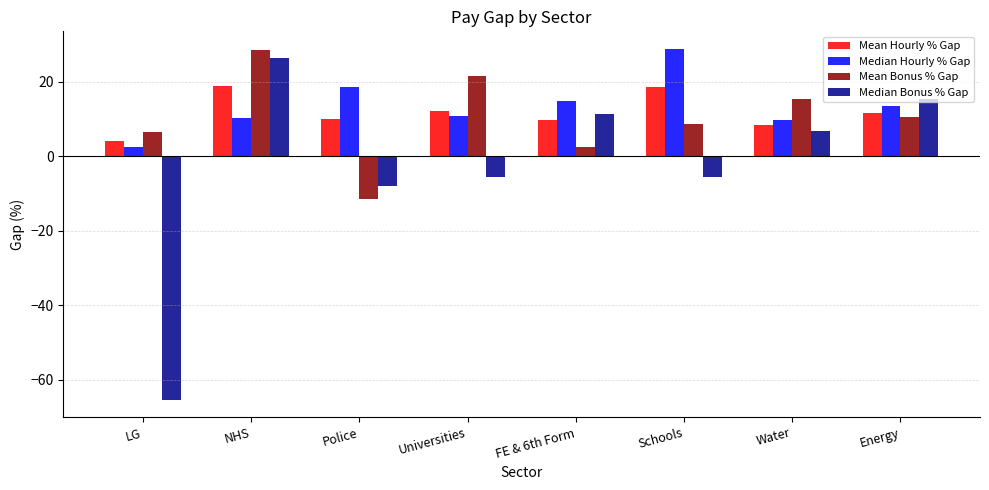

Rank the categories by Mean Bonus % Gap value from lowest to highest.

Police, FE & 6th Form, LG, Schools, Energy, Water, Universities, NHS